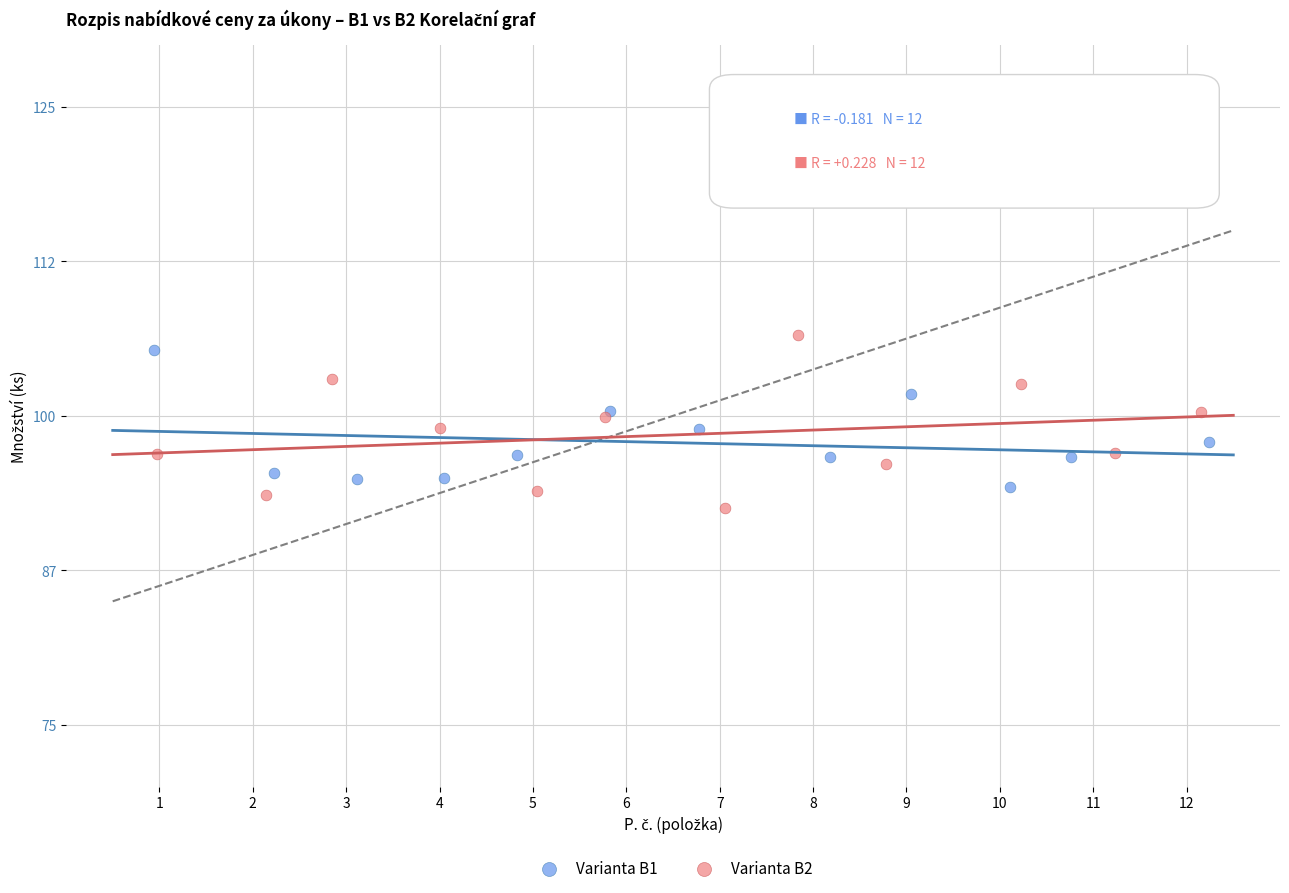

Which series has the widest spread of Y values?

Varianta B2